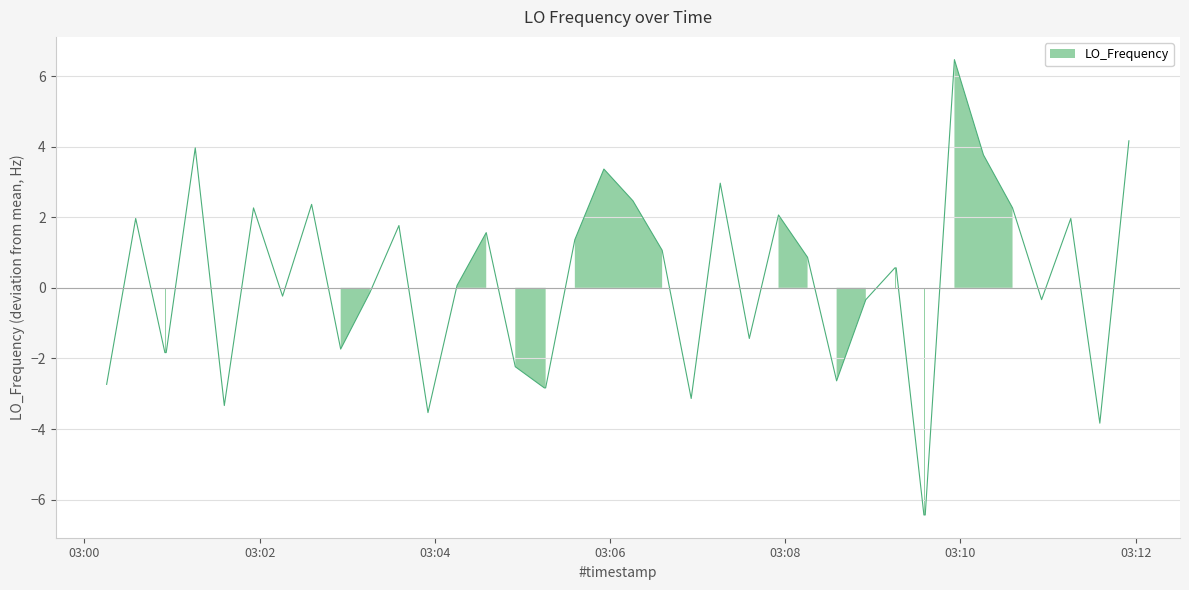

At which label does the data first exceed 0?

03:02